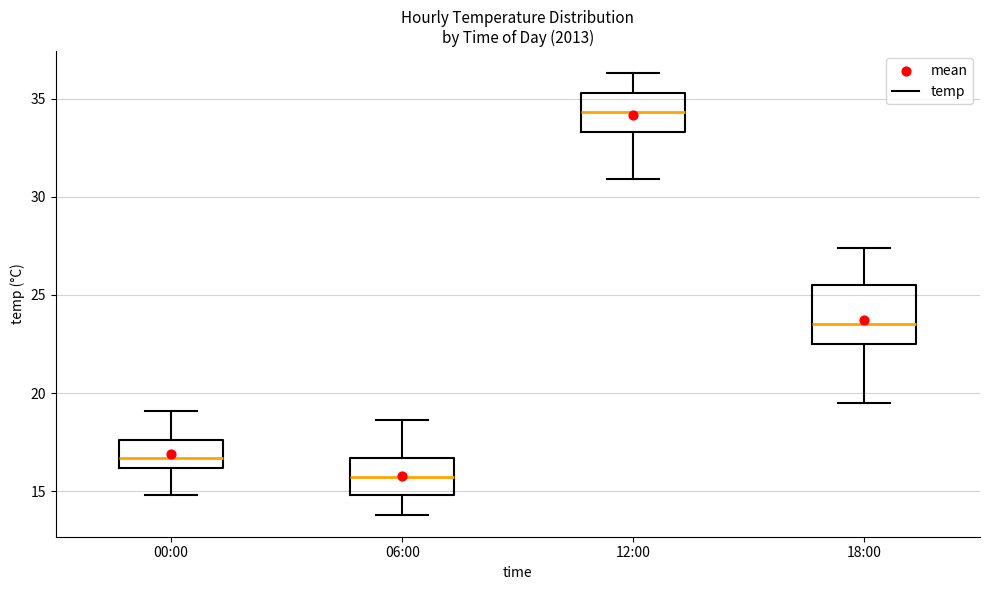

Comparing the boxes themselves (not the whiskers), which one is the tallest?

18:00